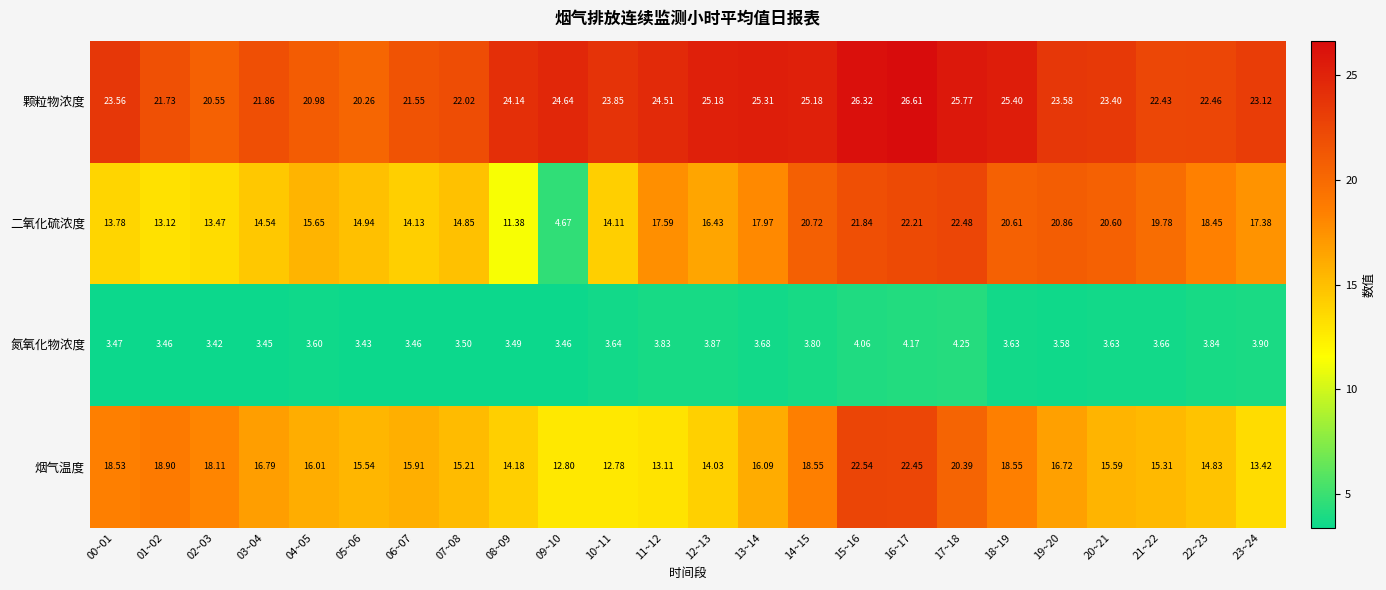

Rank the series by their maximum value, from highest to lowest.

颗粒物浓度, 烟气温度, 二氧化硫浓度, 氮氧化物浓度